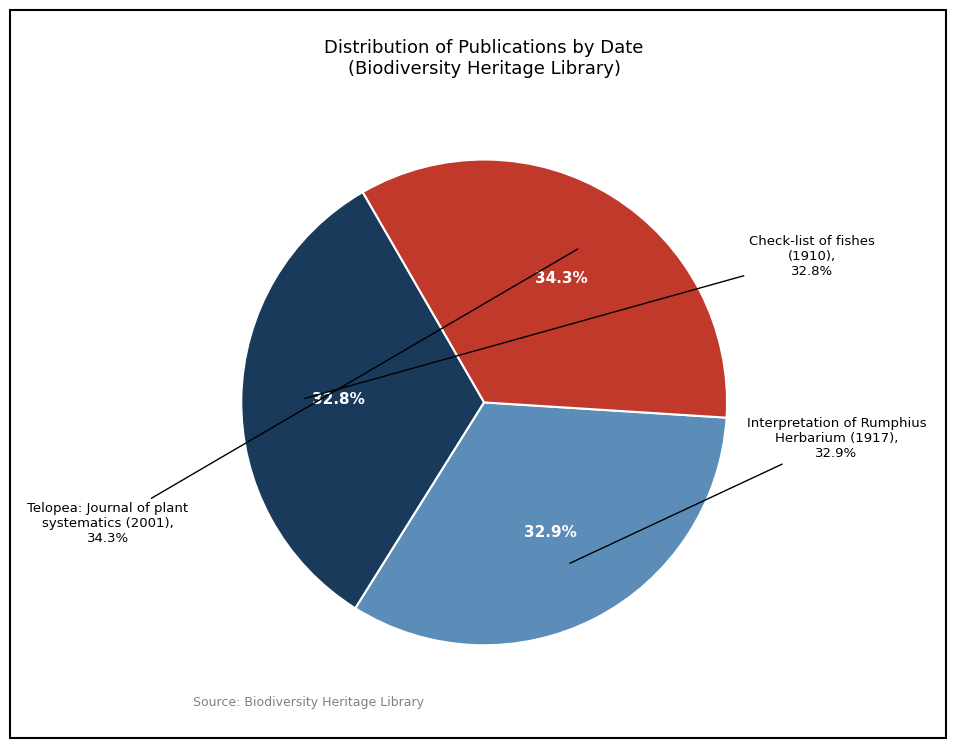

To the nearest percent, what is the difference between the Telopea: Journal of plant systematics (2001) and An interpretation of Rumphius Herbarium (1917) slice percentages?

1%